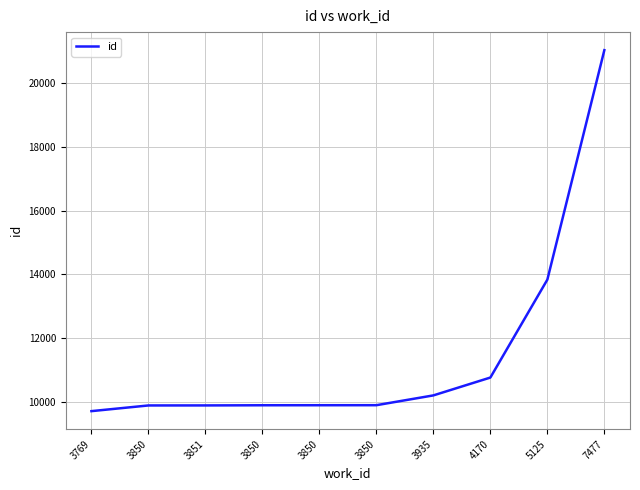

How many lines are shown in the chart?

1